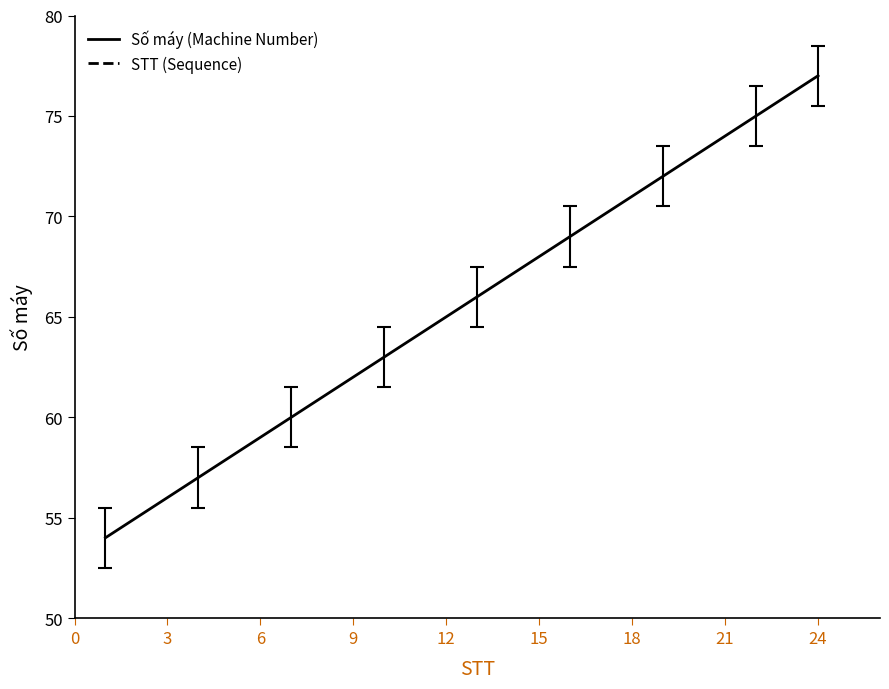

At which label does Số máy (Machine Number) reach its peak?

24